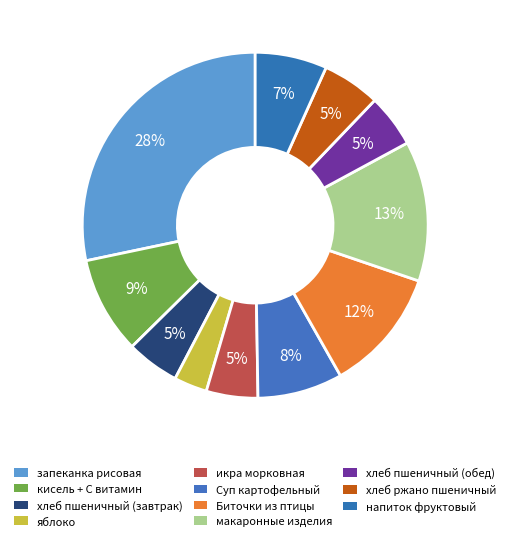

What portion of the pie excludes запеканка рисовая?

71.7%